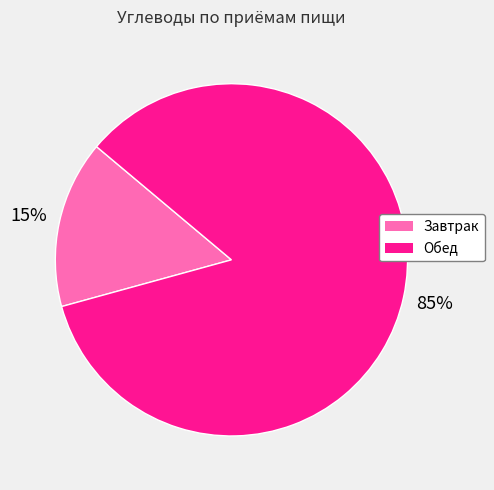

Do Завтрак and Обед together represent more than half of the pie?

Yes